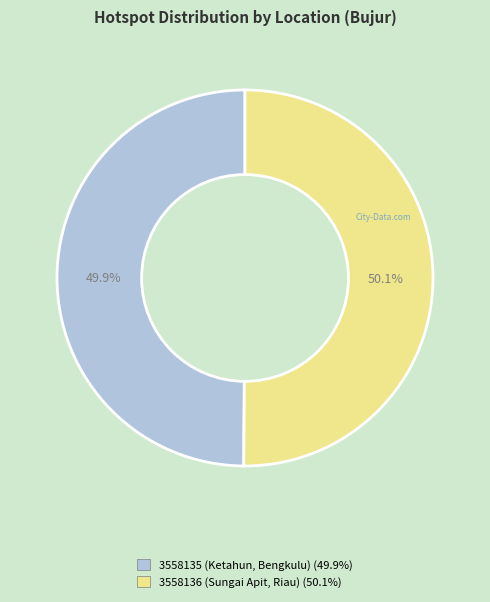

To the nearest percent, what portion does 3558135 (Ketahun, Bengkulu) represent?

50%